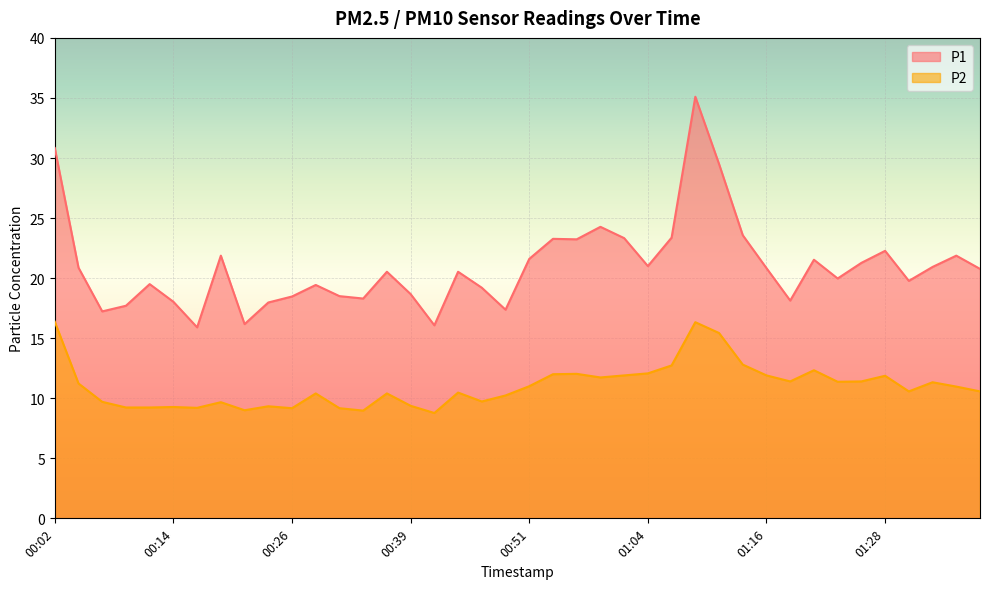

What is the highest value of the P2 series?

16.4